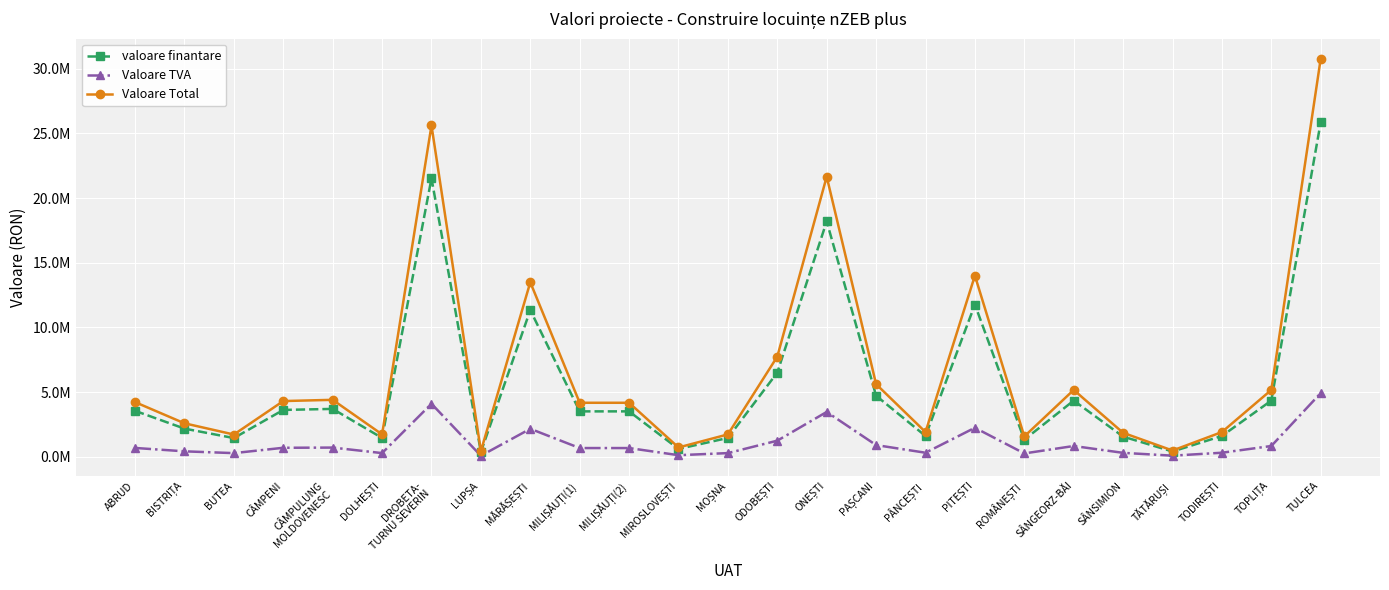

Does the chart have visible grid lines?

Yes